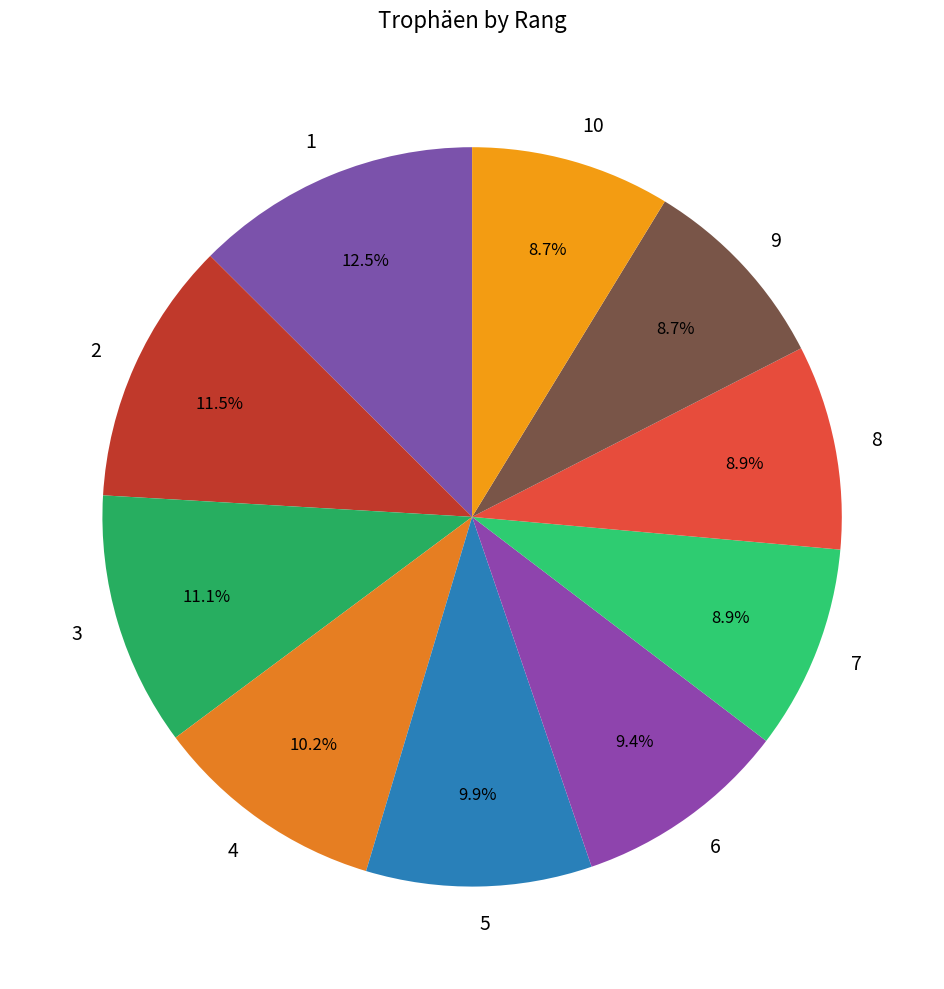

What is the largest slice in the pie chart?

1